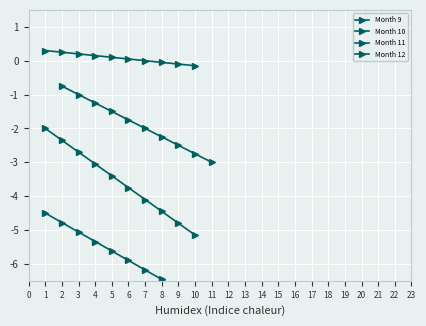

Does the chart display data point markers on the line(s)?

Yes